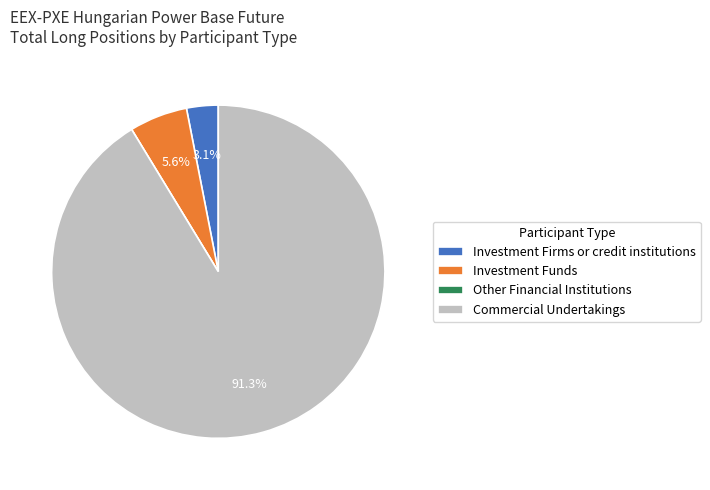

What portion of the pie excludes Investment Funds?

94.4%